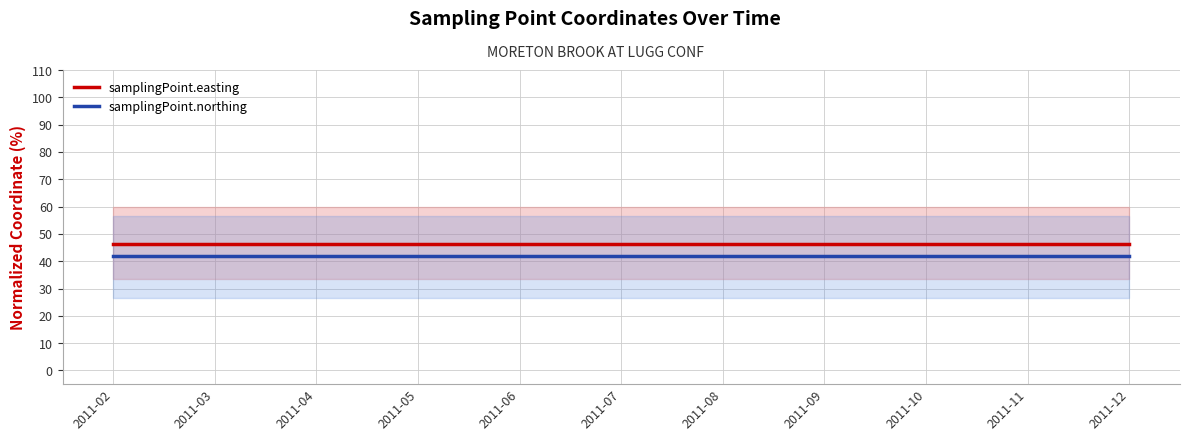

The samplingPoint.easting series shows 83.2 at 2011-02. True or false?

False